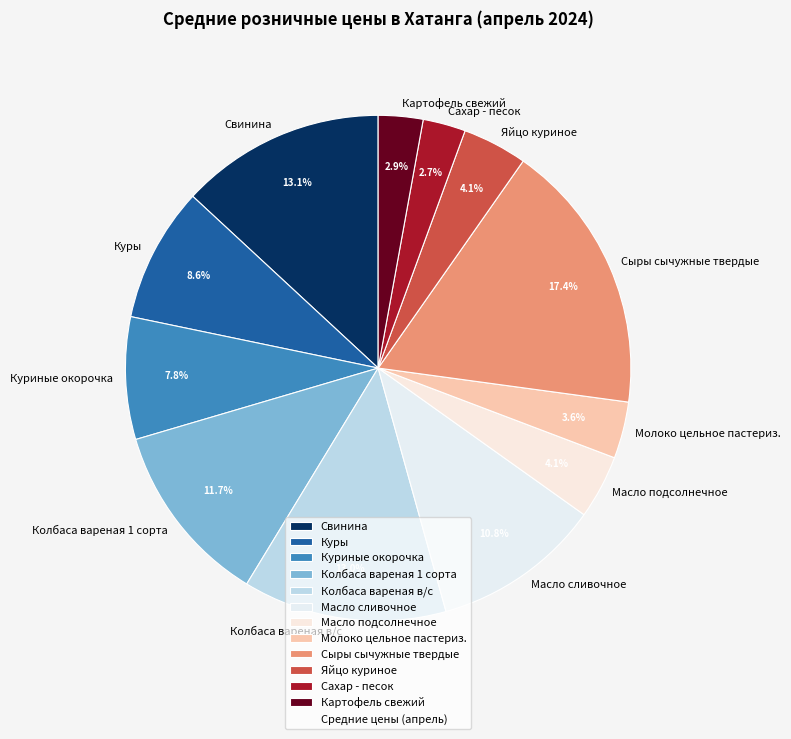

Which slice is the largest?

Сыры сычужные твердые